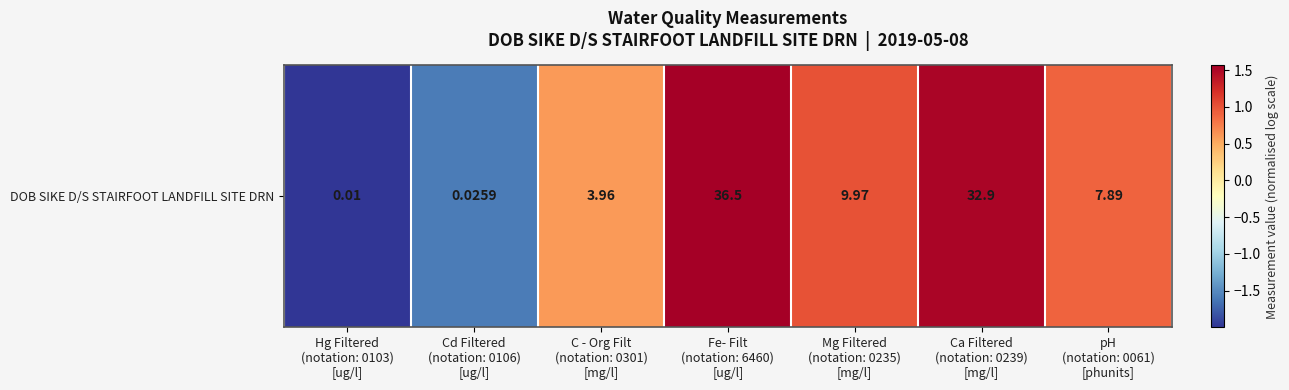

Rank the categories by value from lowest to highest.

Hg Filtered
(notation: 0103)
[ug/l], Cd Filtered
(notation: 0106)
[ug/l], C - Org Filt
(notation: 0301)
[mg/l], pH
(notation: 0061)
[phunits], Mg Filtered
(notation: 0235)
[mg/l], Ca Filtered
(notation: 0239)
[mg/l], Fe- Filt
(notation: 6460)
[ug/l]